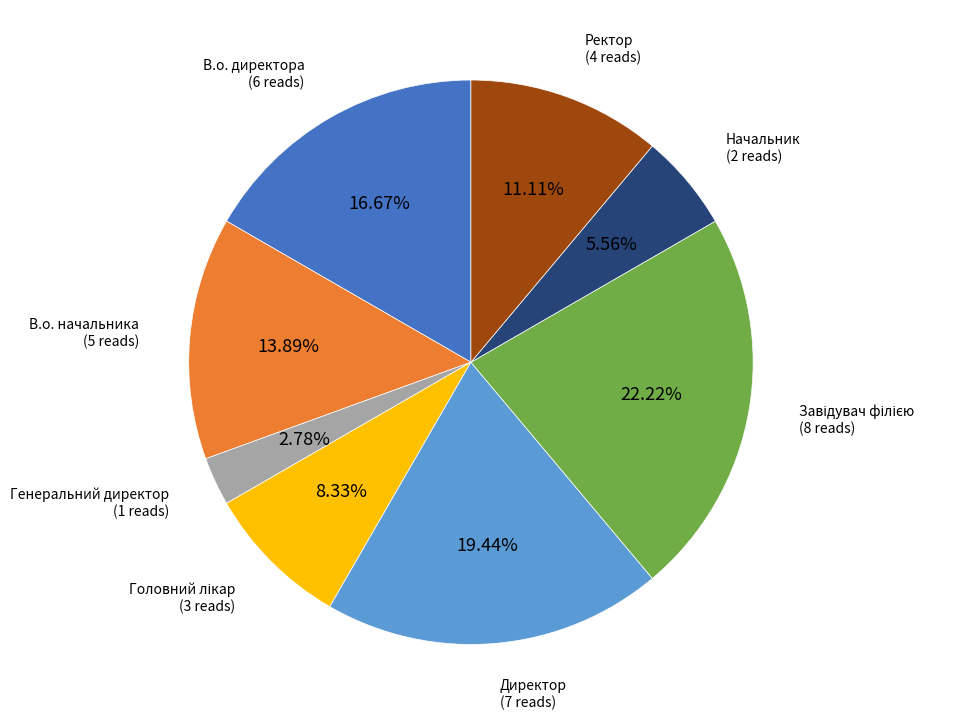

True or false: Ректор accounts for 5% of the total.

False